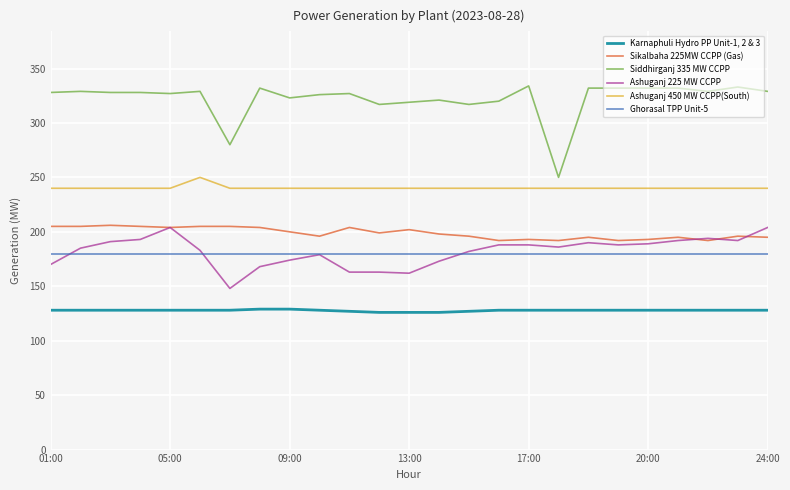

How many lines are shown in the chart?

6